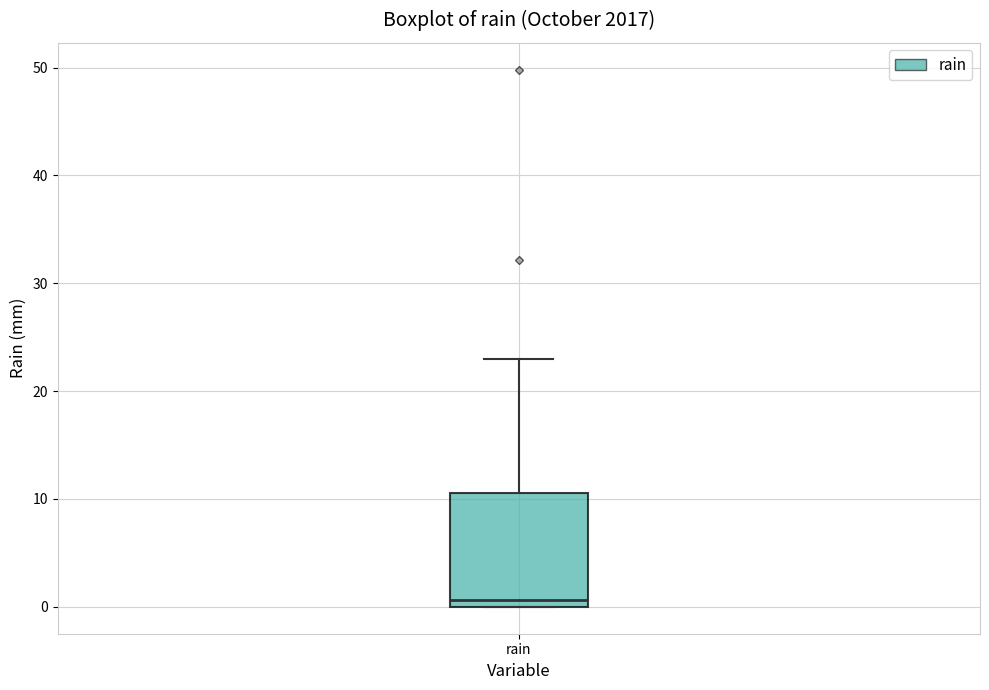

Read this box plot against the y-axis: the position of the median line, the range covered by the box, and the ends of both whiskers. The values are not printed on the chart, so give them approximately, as read against the axis.

median 1, box 0 to 11, whiskers 0 to 23